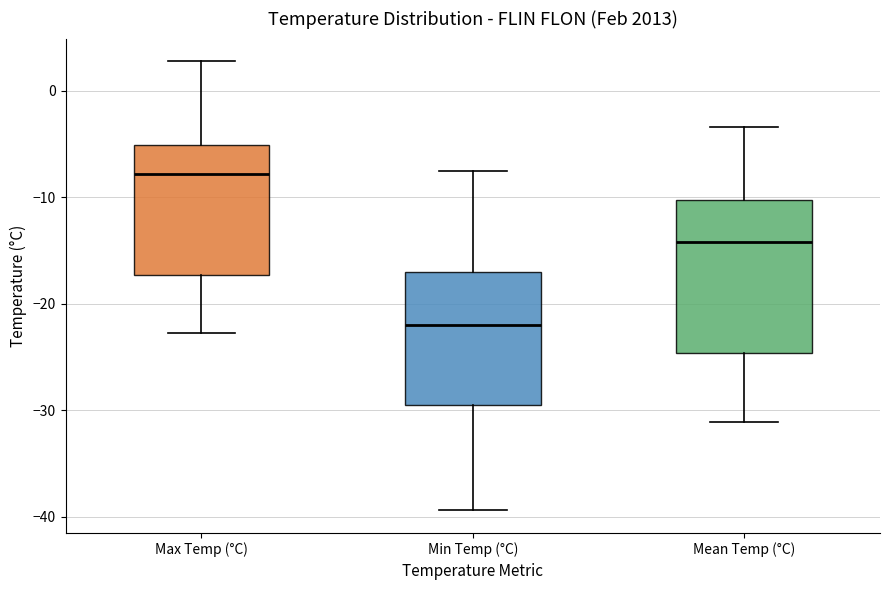

Reading left to right, transcribe this box plot: for each box, give where its median line is, the range the box spans, and where its two whiskers end, as read against the y-axis. The values are not printed on the chart, so give them approximately, as read against the axis.

Max Temp (°C): median -8, box -17 to -5, whiskers -23 to 3
Min Temp (°C): median -22, box -30 to -17, whiskers -39 to -7
Mean Temp (°C): median -14, box -25 to -10, whiskers -31 to -3